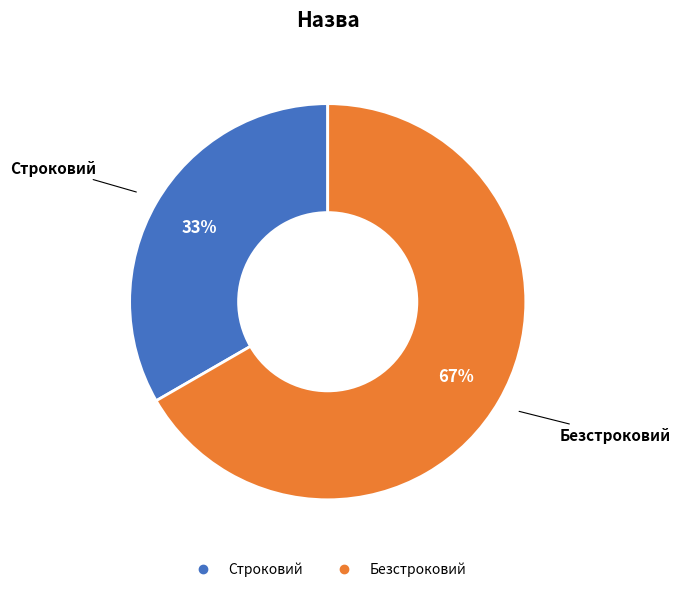

Do Строковий and Безстроковий together represent more than half of the pie?

Yes